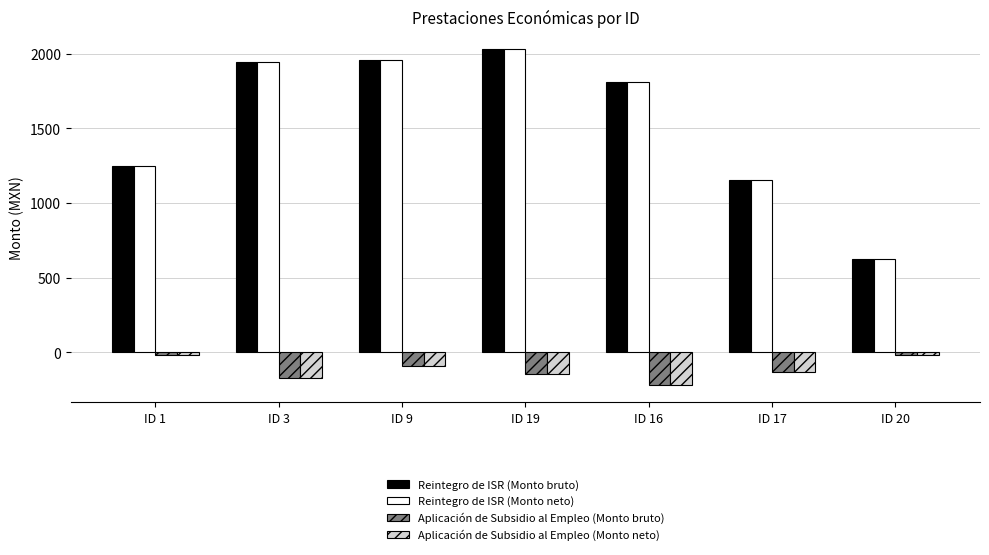

The value of Reintegro de ISR (Monto bruto) at ID 19 is 2034.3. True or false?

True